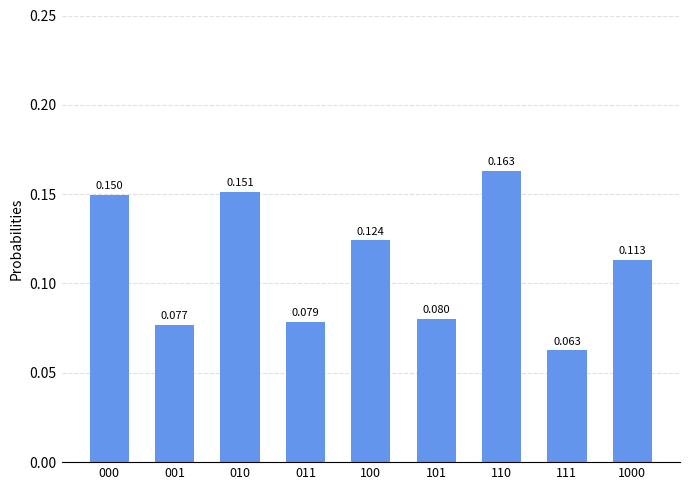

What is the sum of all values?

1.0